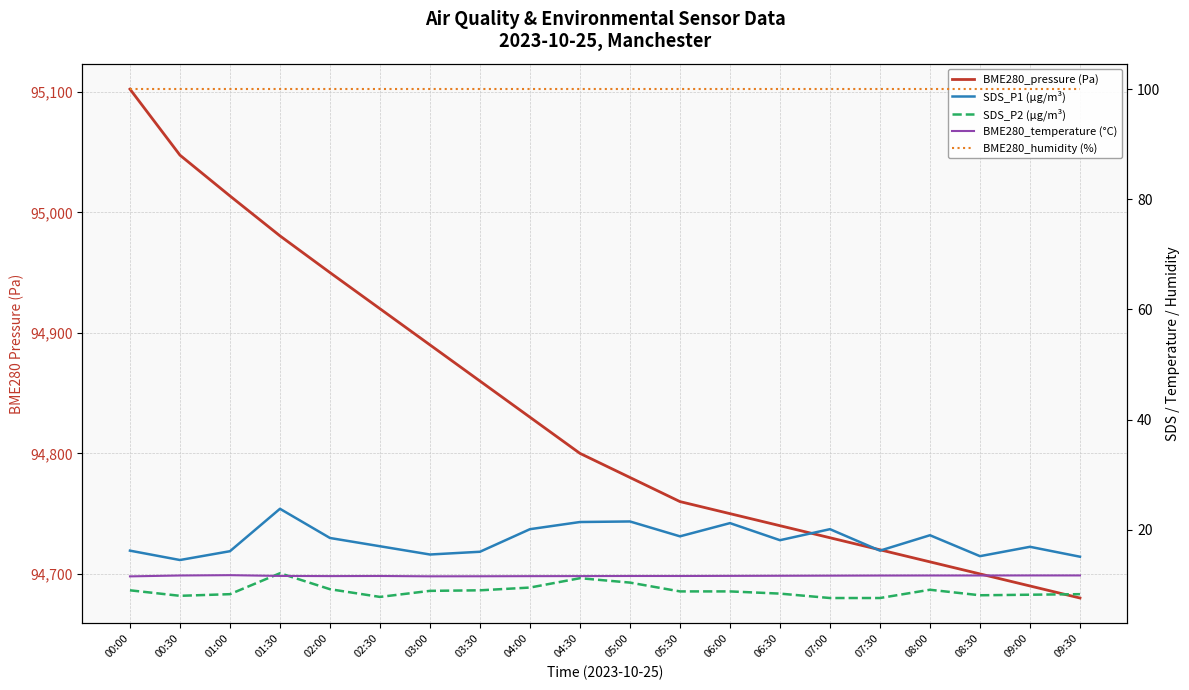

At which label is SDS_P2 (µg/m³) closest to 9?

00:00